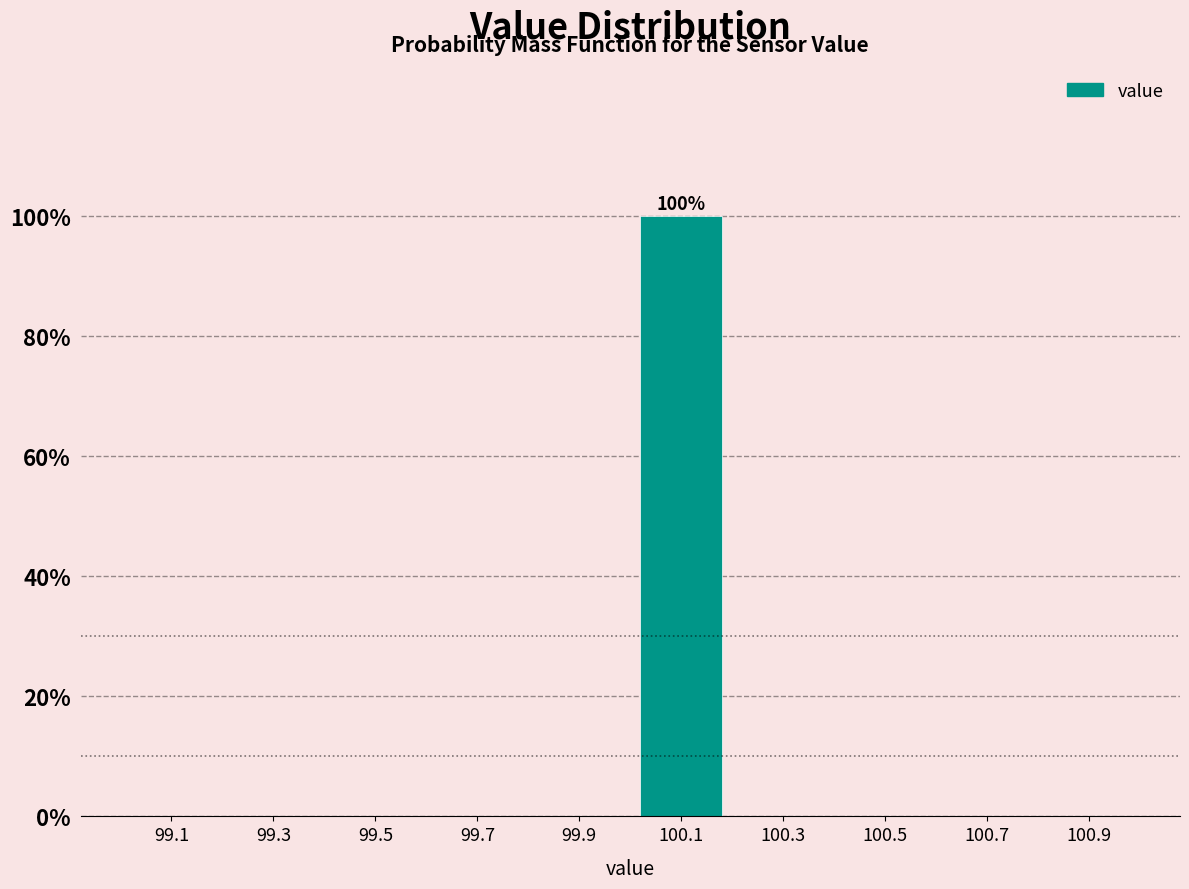

Over which range of the x-axis is the bar tallest?

100.0 to 100.2